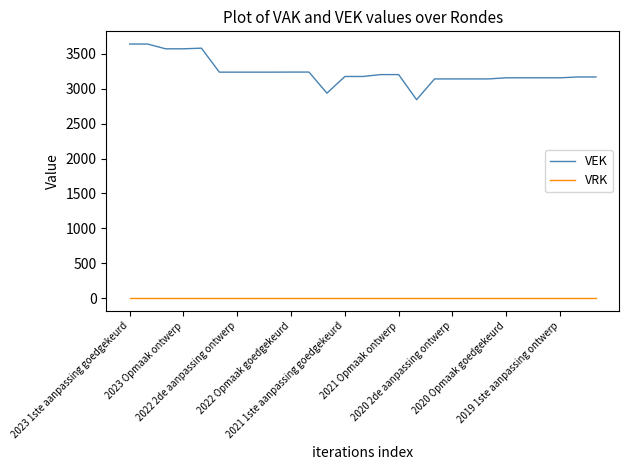

Which series has the largest range (max minus min)?

VEK